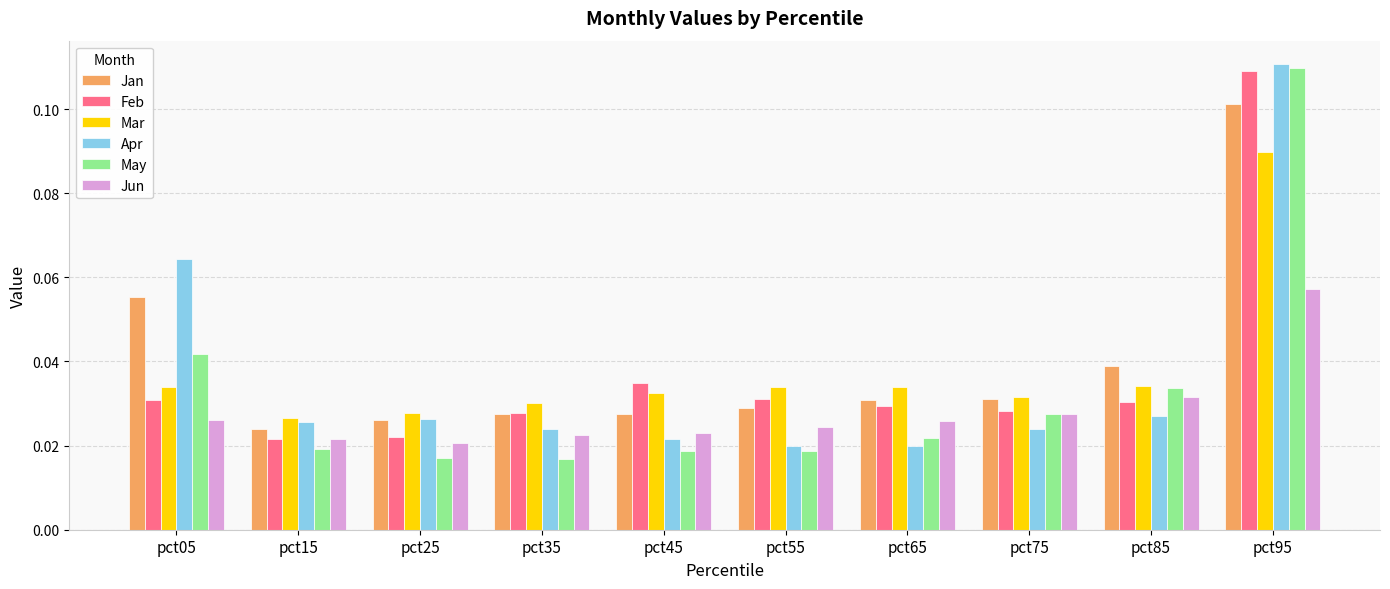

At how many categories does at least one series exceed 0?

10